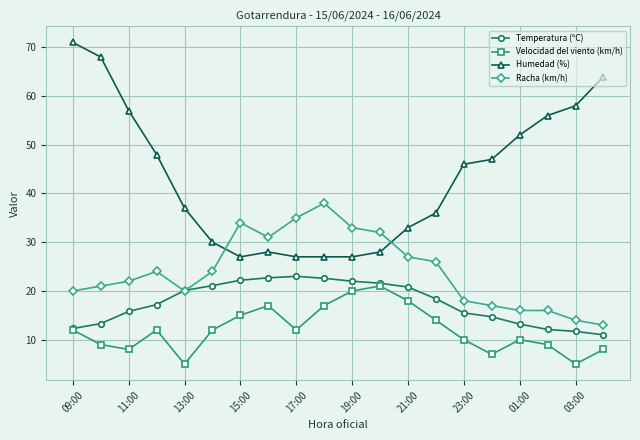

What is the average value of the Temperatura (ºC) series?

17.6